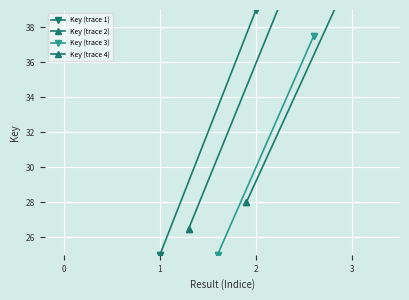

What is the label of the 3rd point from the left?

1